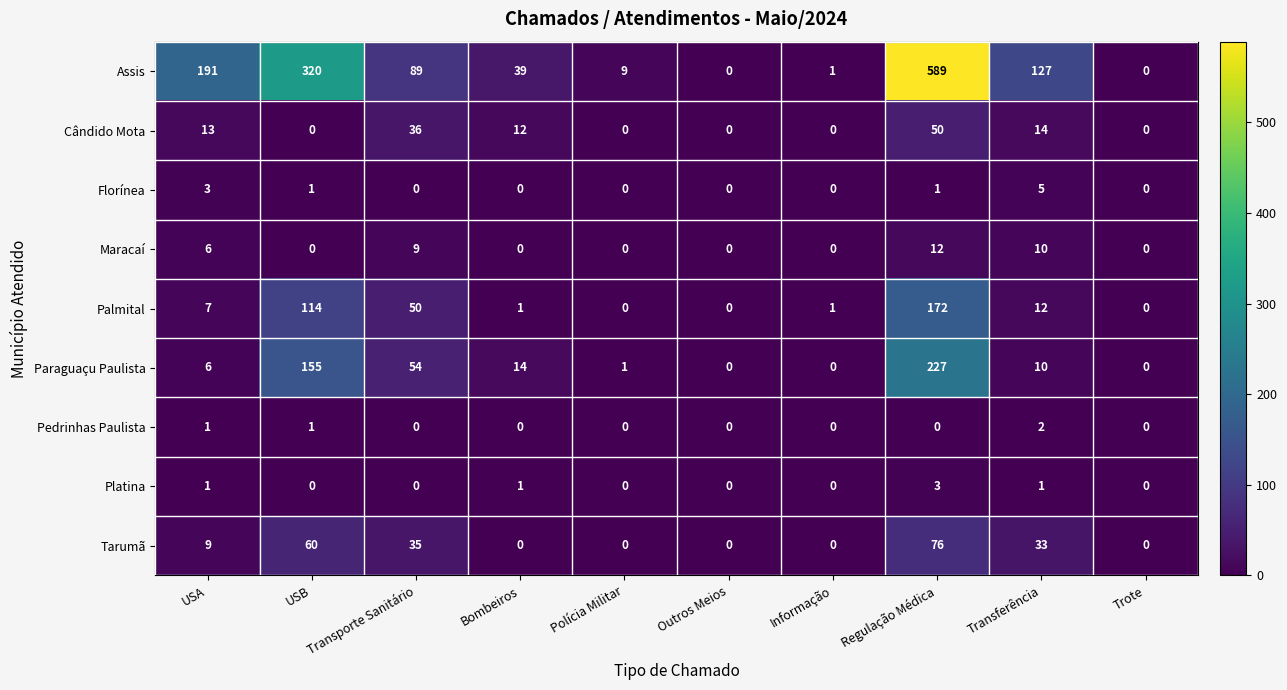

What is the difference between the maximum and minimum values in the Maracaí series?

12